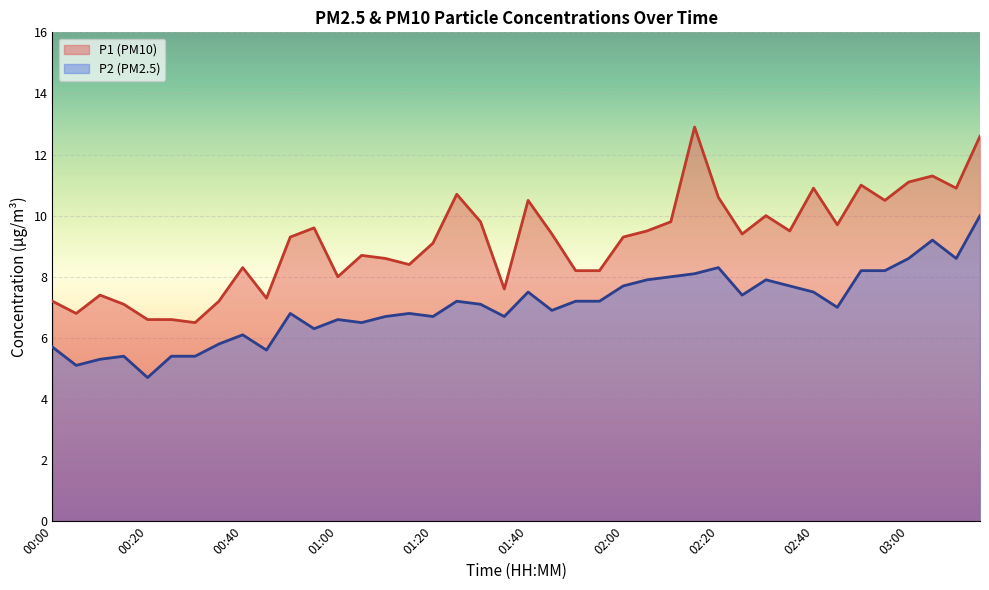

At which label does P2 line first exceed 7?

17